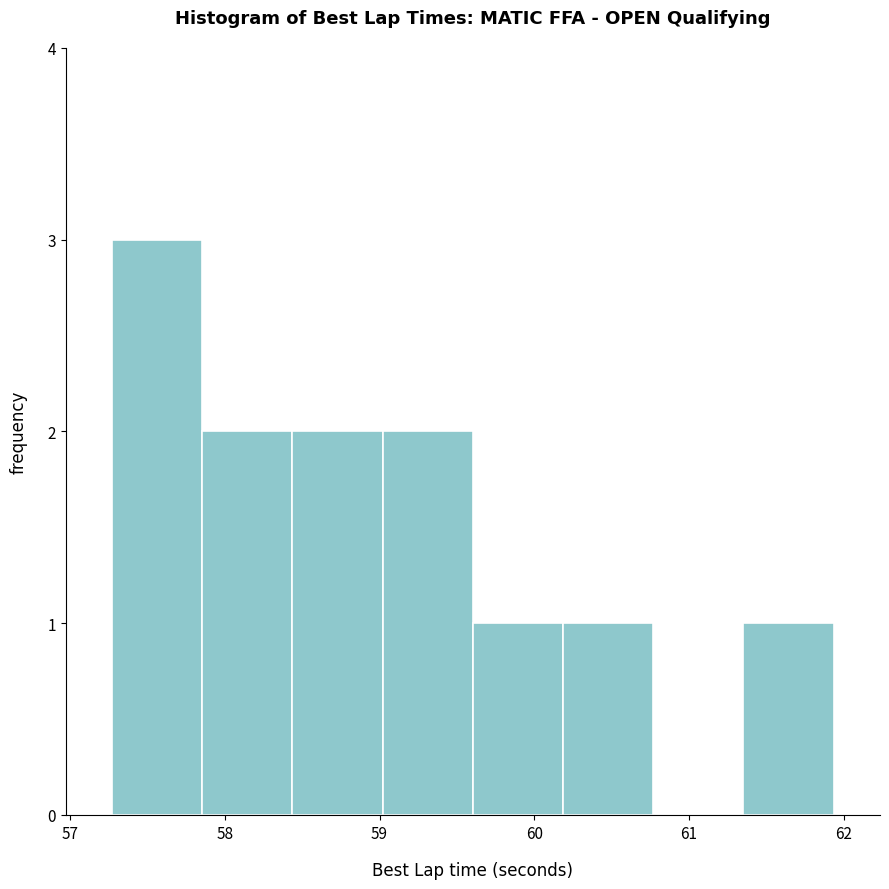

Reading left to right, list every bar in this chart as the range it spans on the x-axis followed by its height. Neither the bar edges nor the heights are printed on the chart, so give them approximately, as read against the axes.

57.3 to 57.9: 3
57.9 to 58.4: 2
58.4 to 59.0: 2
59.0 to 59.6: 2
59.6 to 60.2: 1
60.2 to 60.8: 1
60.8 to 61.4: 0
61.4 to 61.9: 1